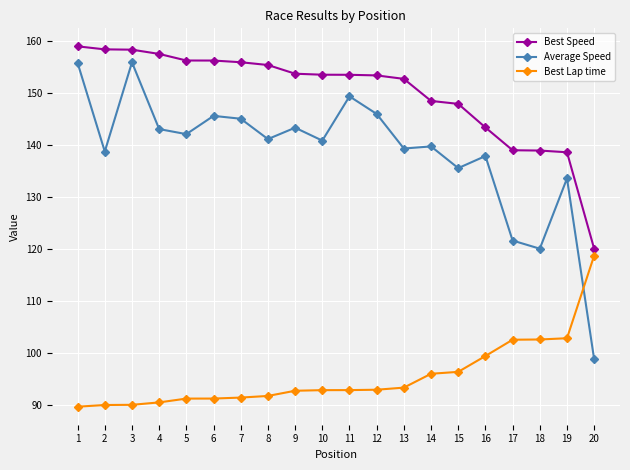

At 19, list the series in order from largest to smallest.

Best Speed, Average Speed, Best Lap time